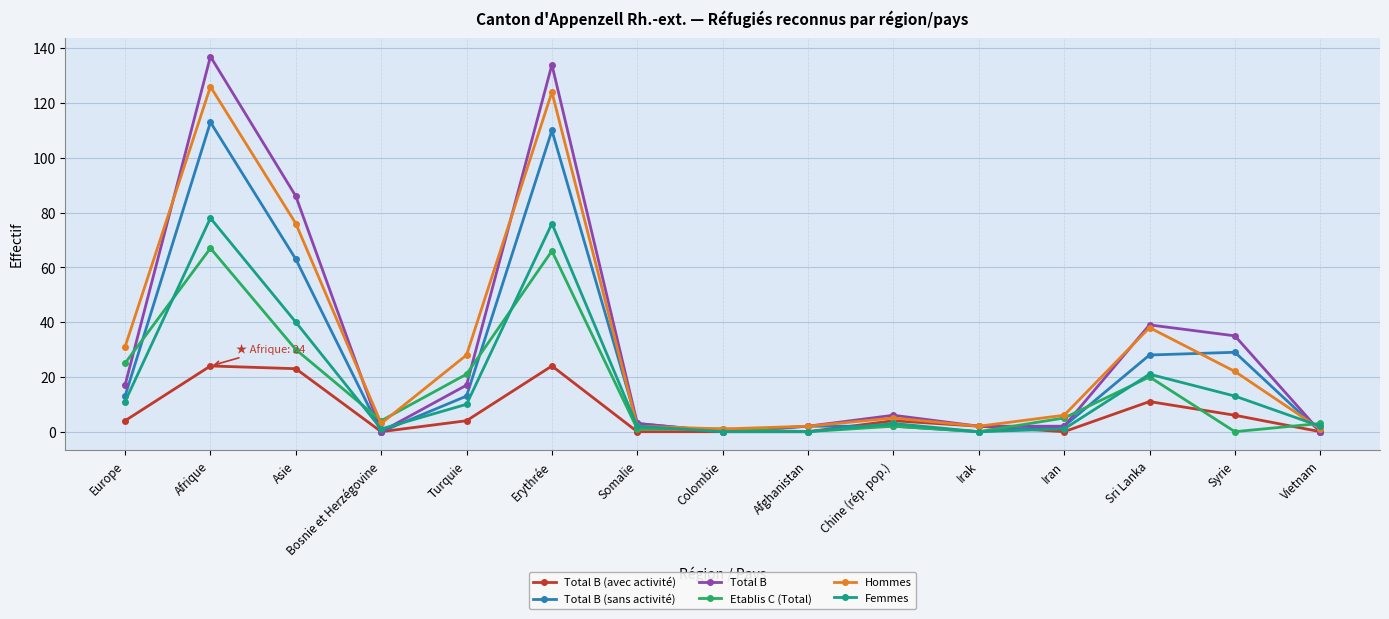

What position from the right is Europe?

15